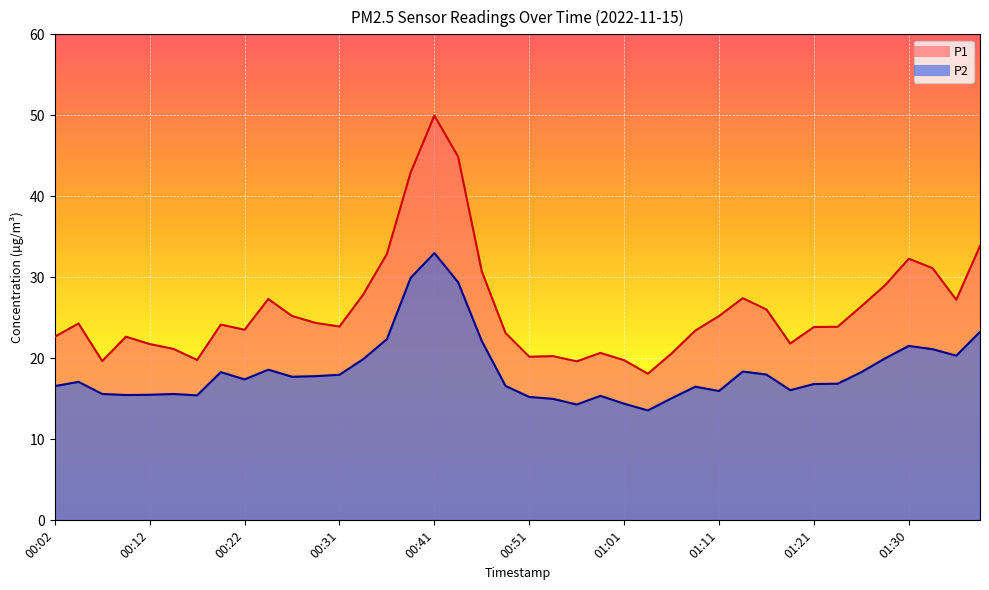

At which category does P1 reach its first local valley?

00:07